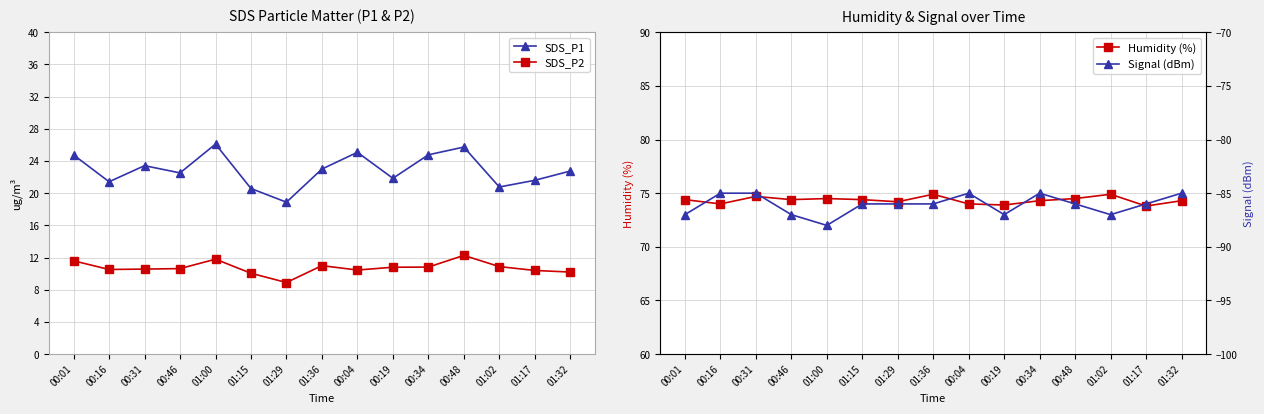

Count the number of categories in the chart.

15